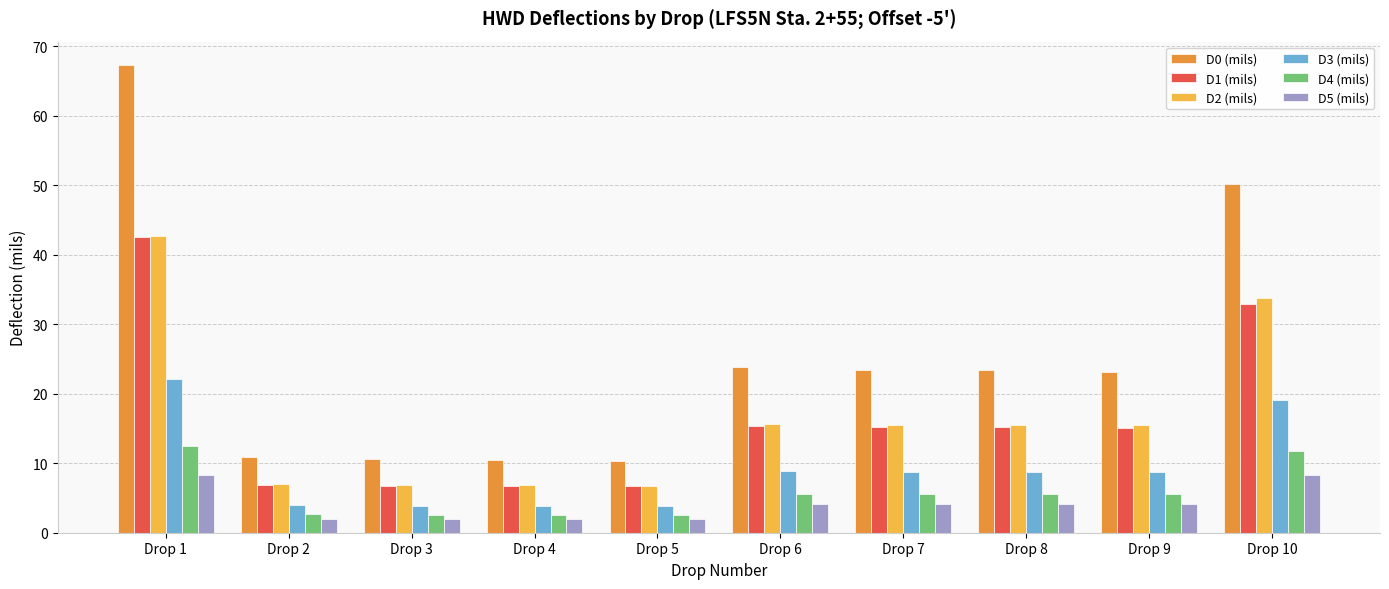

Where is D0 (mils) nearest to the value 38?

Drop 10